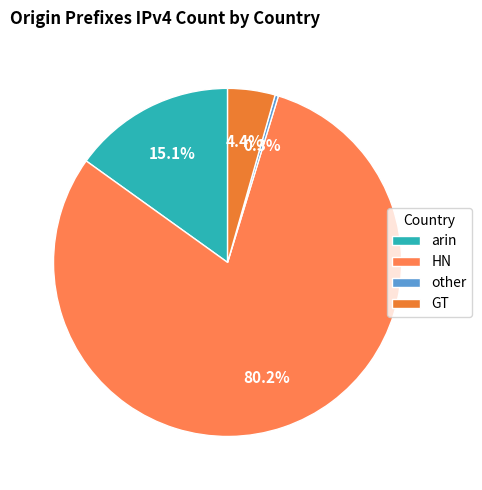

What percentage is the arin slice, to the nearest percent?

15%